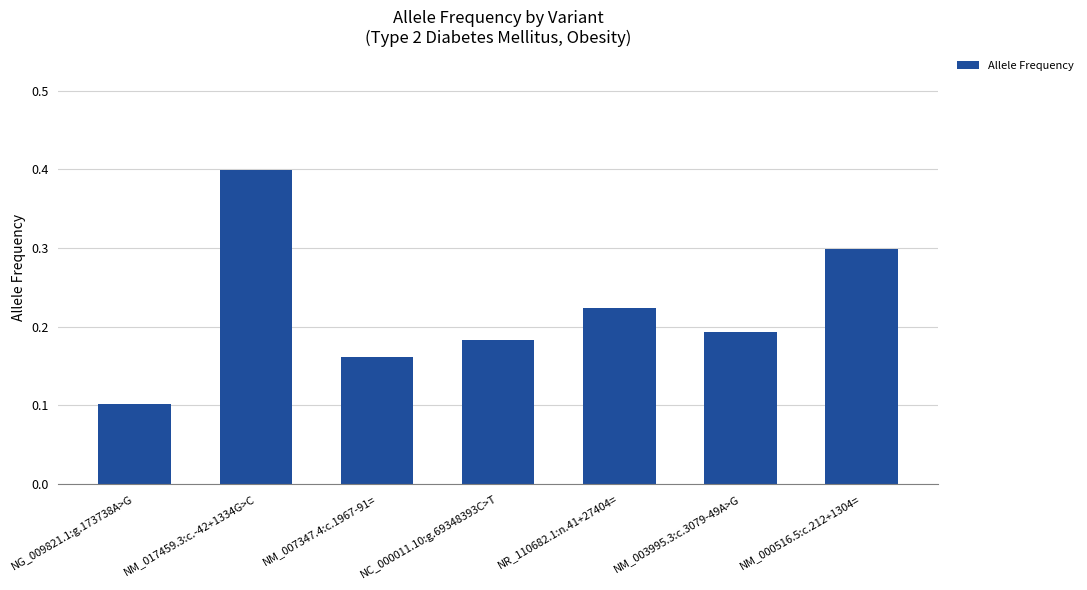

List the labels in order of value, largest first.

NM_017459.3:c.-42+1334G>C, NM_000516.5:c.212+1304=, NR_110682.1:n.41+27404=, NM_003995.3:c.3079-49A>G, NC_000011.10:g.69348393C>T, NM_007347.4:c.1967-91=, NG_009821.1:g.173738A>G